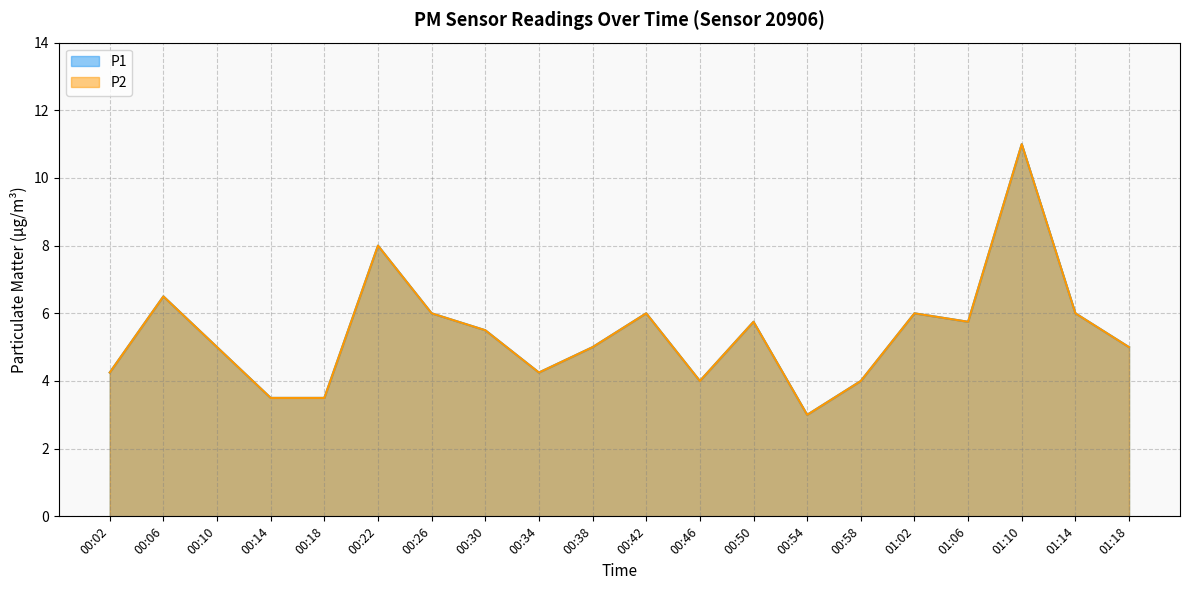

In P2, how many points are lower than both neighbors (excluding endpoints)?

4